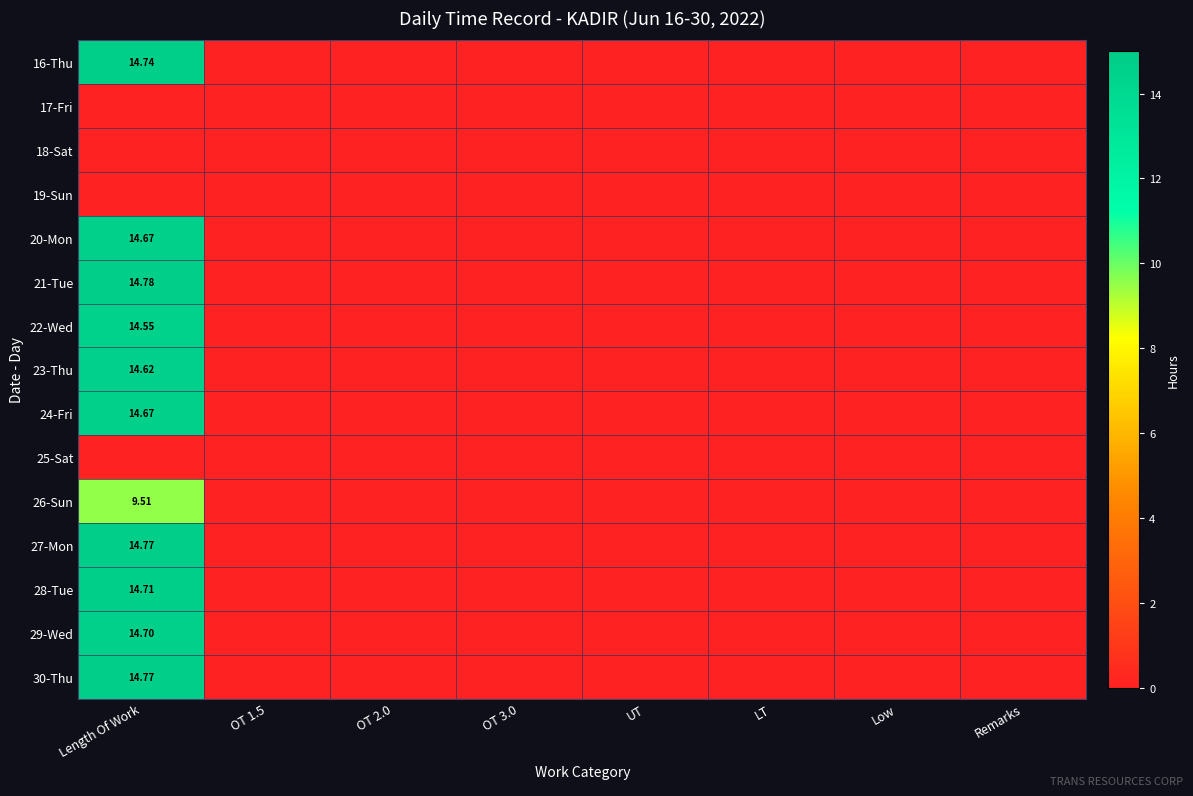

The value of 29-Wed at LT is 6.3. True or false?

False